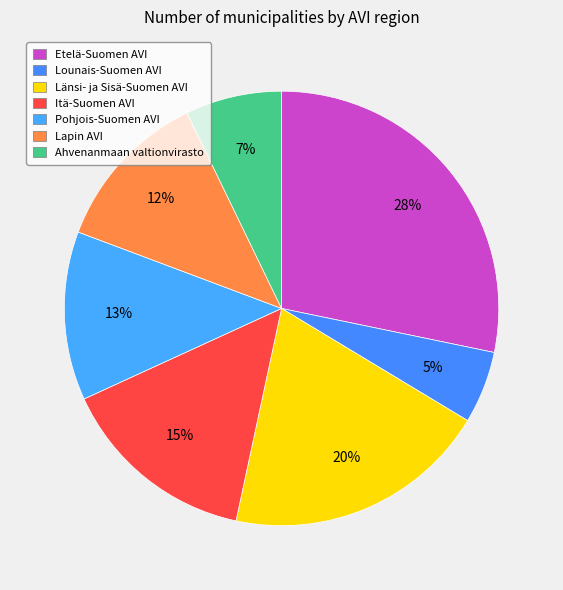

Does any single category account for the majority?

No